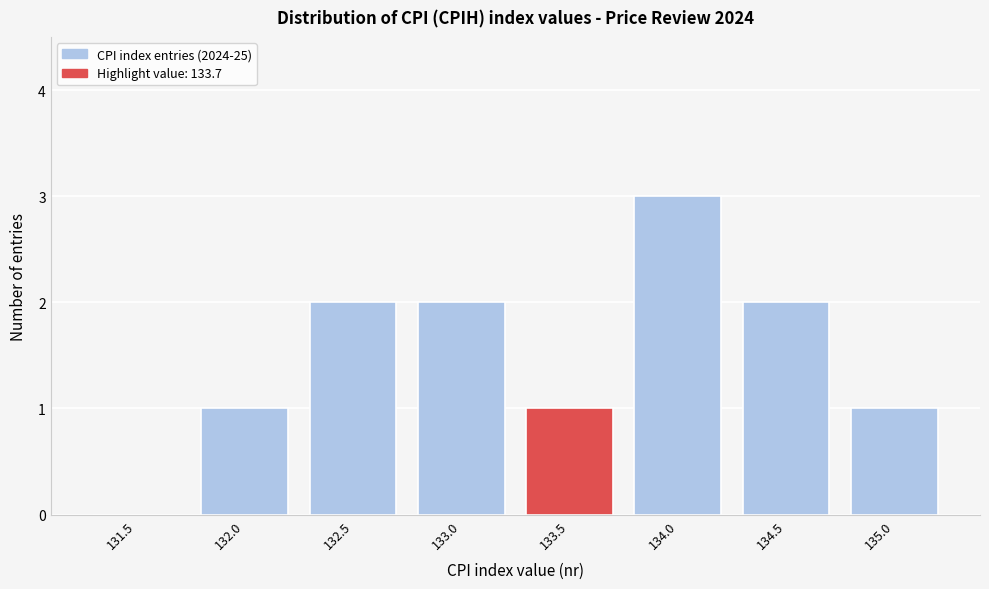

Reading left to right, list all the values displayed in this chart.

131.5=0	132.0=1	132.5=2	133.0=2	133.5=1	134.0=3	134.5=2	135.0=1